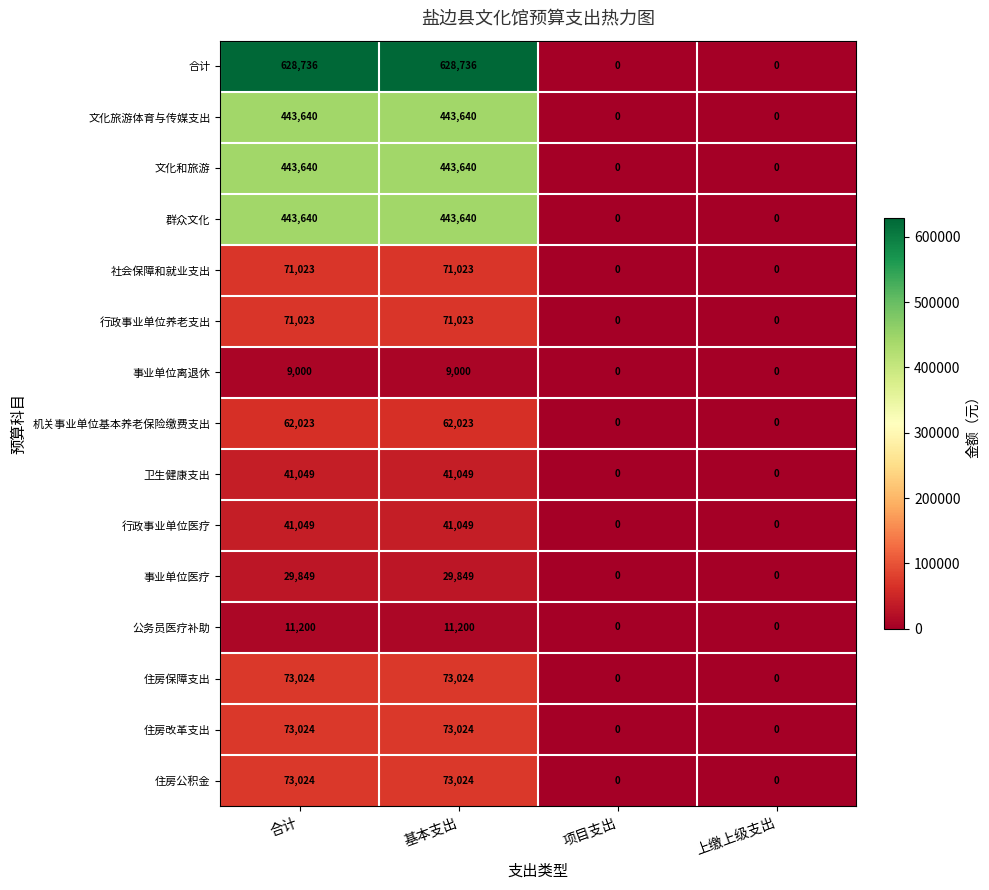

How many 住房改革支出 values are between 0 and 73024?

4